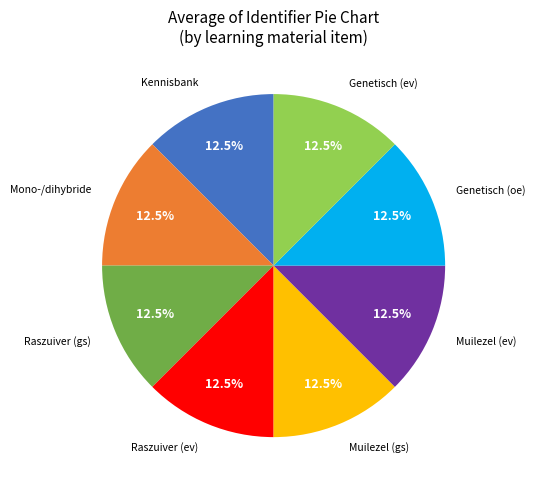

Does any single category account for the majority?

No